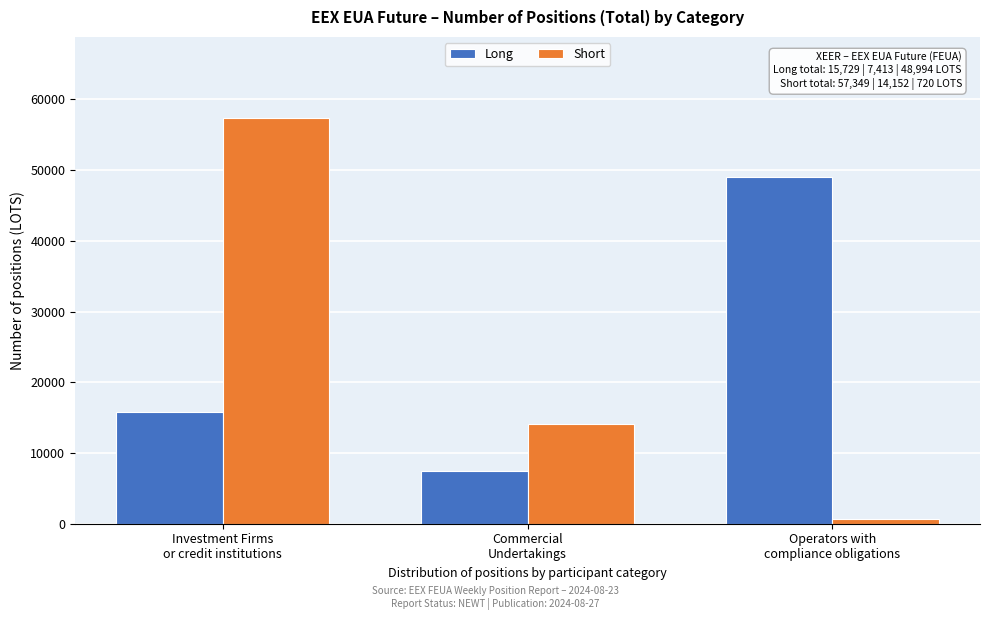

Reading right to left, transcribe all the data shown in this chart.

Long: 48994	7413	15729
Short: 720	14152	57349